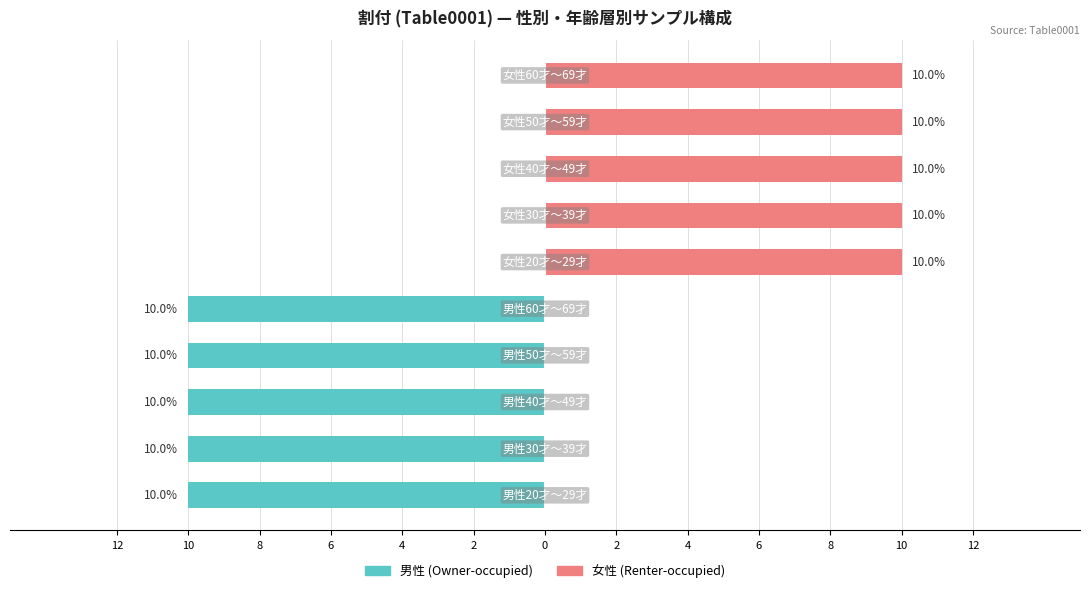

What is the sum of all 男性 (Owner-occupied) values?

-50